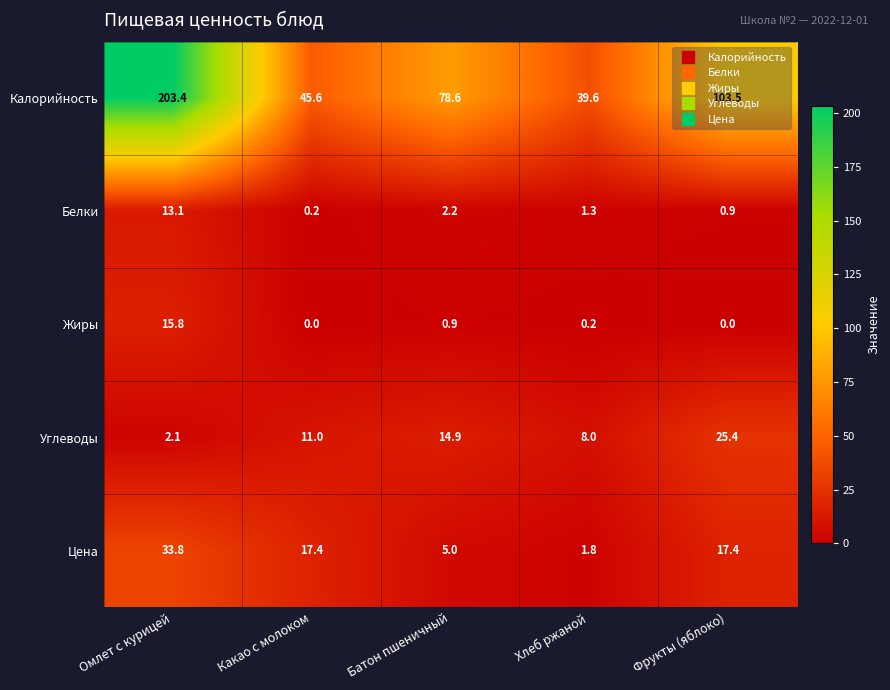

What is the difference between the second highest and minimum values in the Калорийность series?

63.9